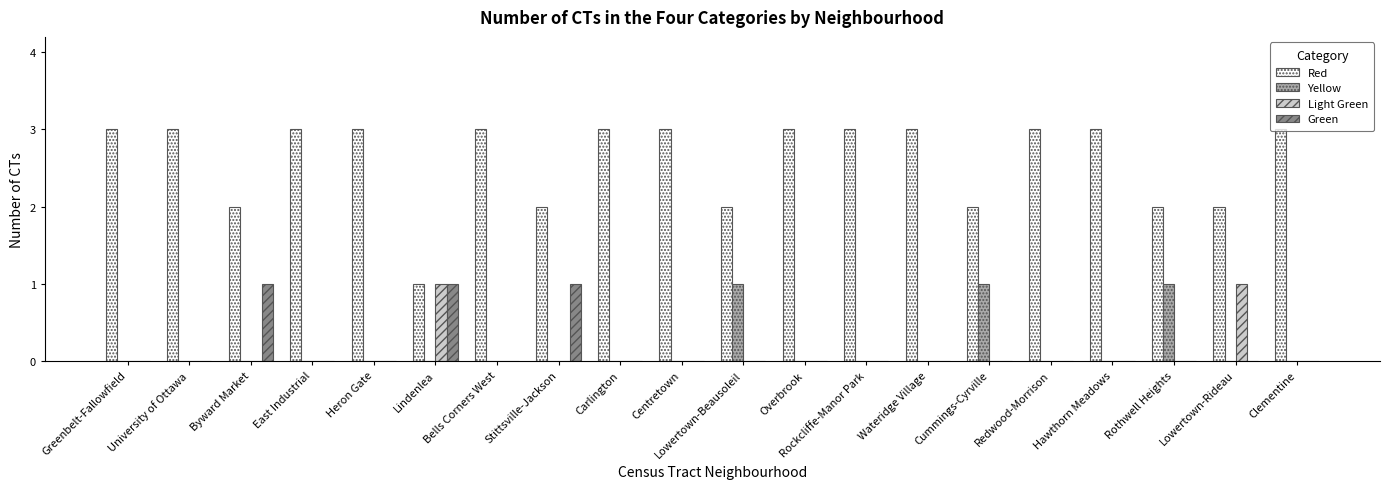

What is the total value across all series at Wateridge Village?

3